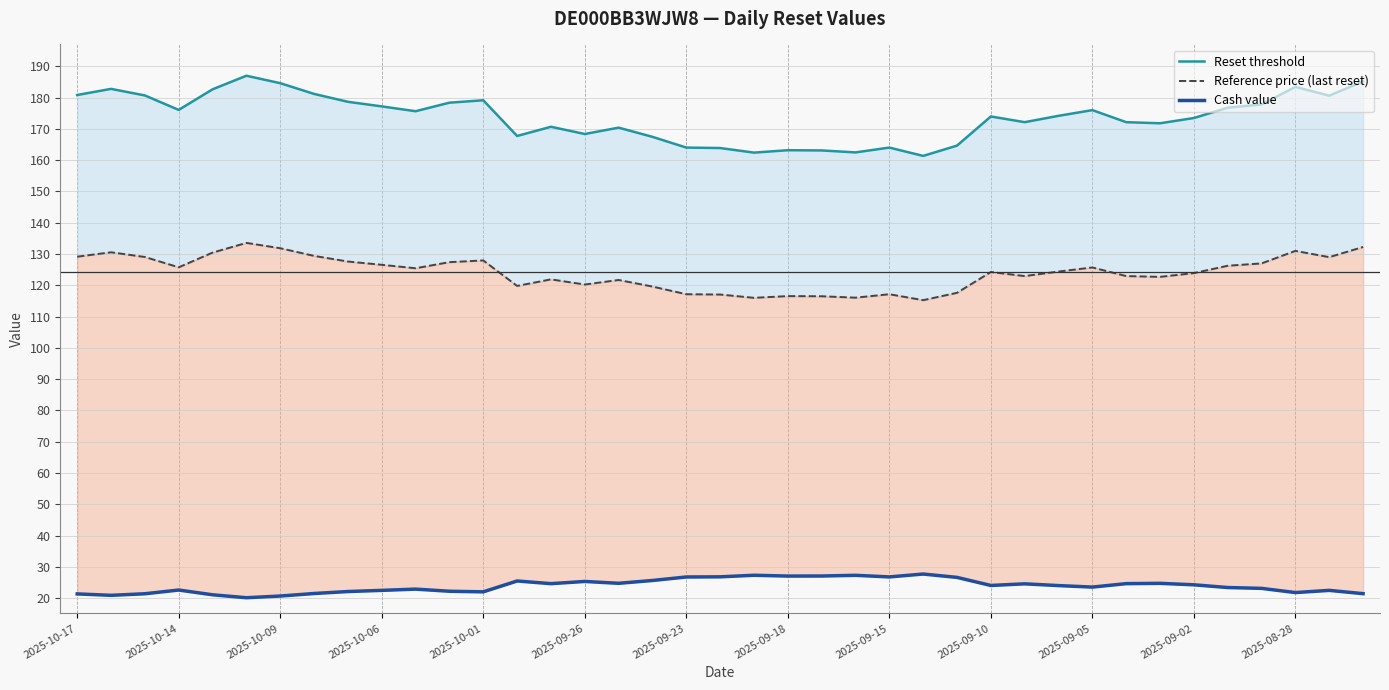

True or false: Reference price (last reset) and Reset threshold cross at least once.

False